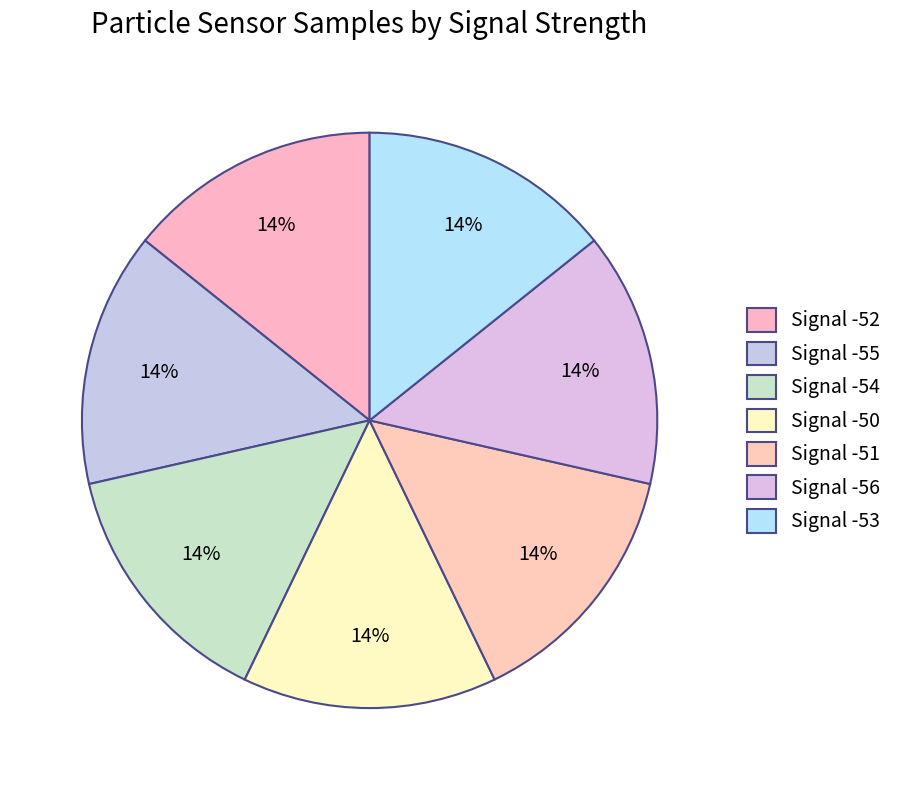

Rank the categories by value from highest to lowest.

Signal -55, Signal -54, Signal -50, Signal -56, Signal -51, Signal -52, Signal -53